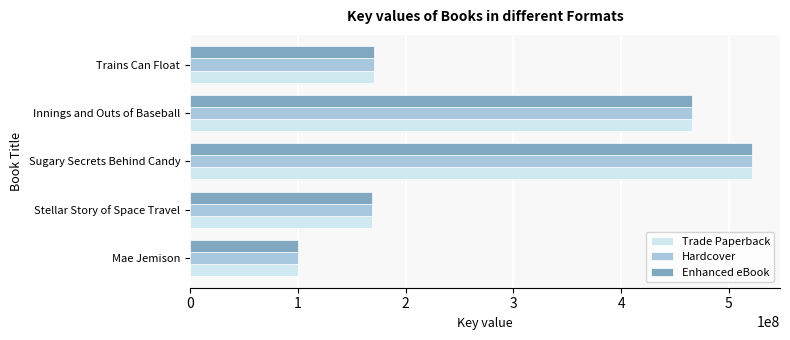

The Trade Paperback series shows 168527527 at Stellar Story of Space Travel. True or false?

True